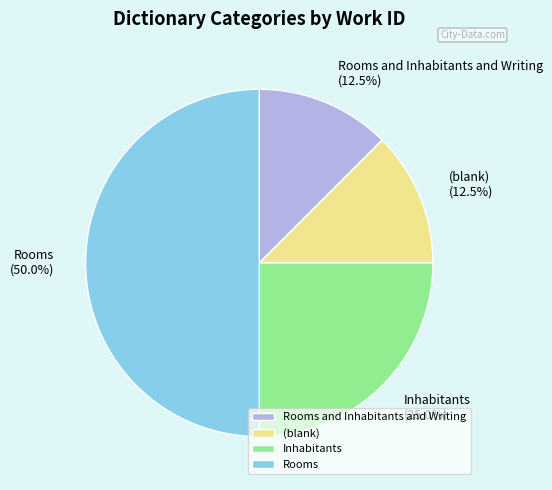

To the nearest percent, what is the combined percentage of Inhabitants and Rooms?

75%